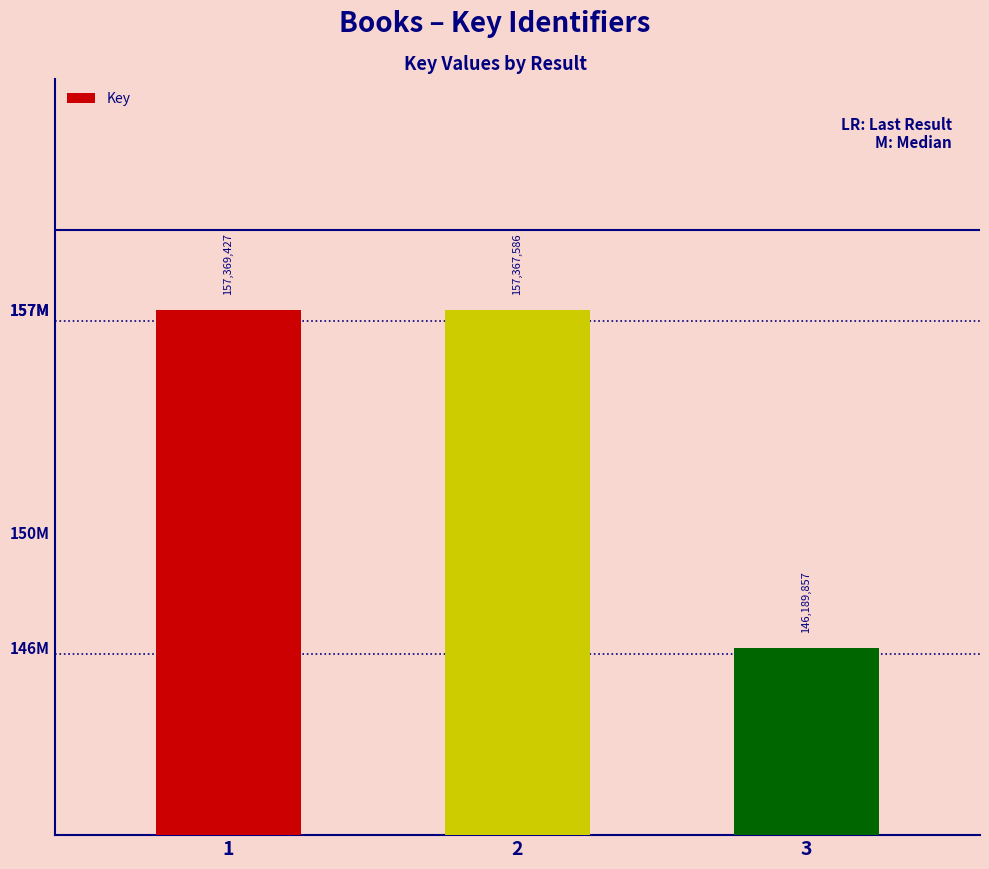

Where is the data nearest to the value 151779642?

2